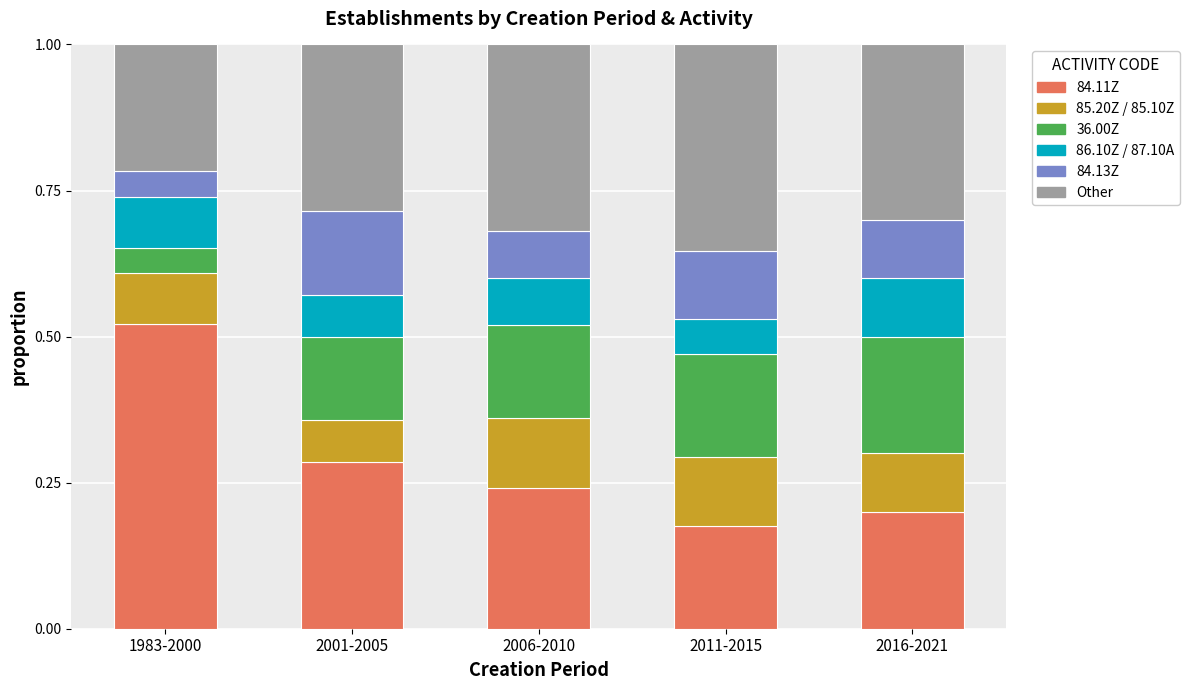

The 84.11Z series shows 0.0 at 2011-2015. True or false?

False